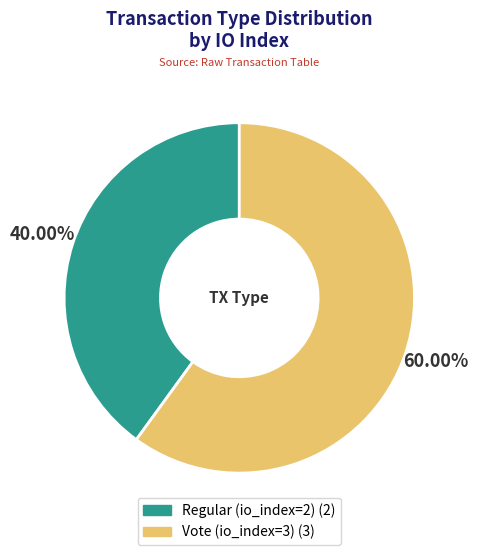

Which slice is the smallest?

Regular (io_index=2)